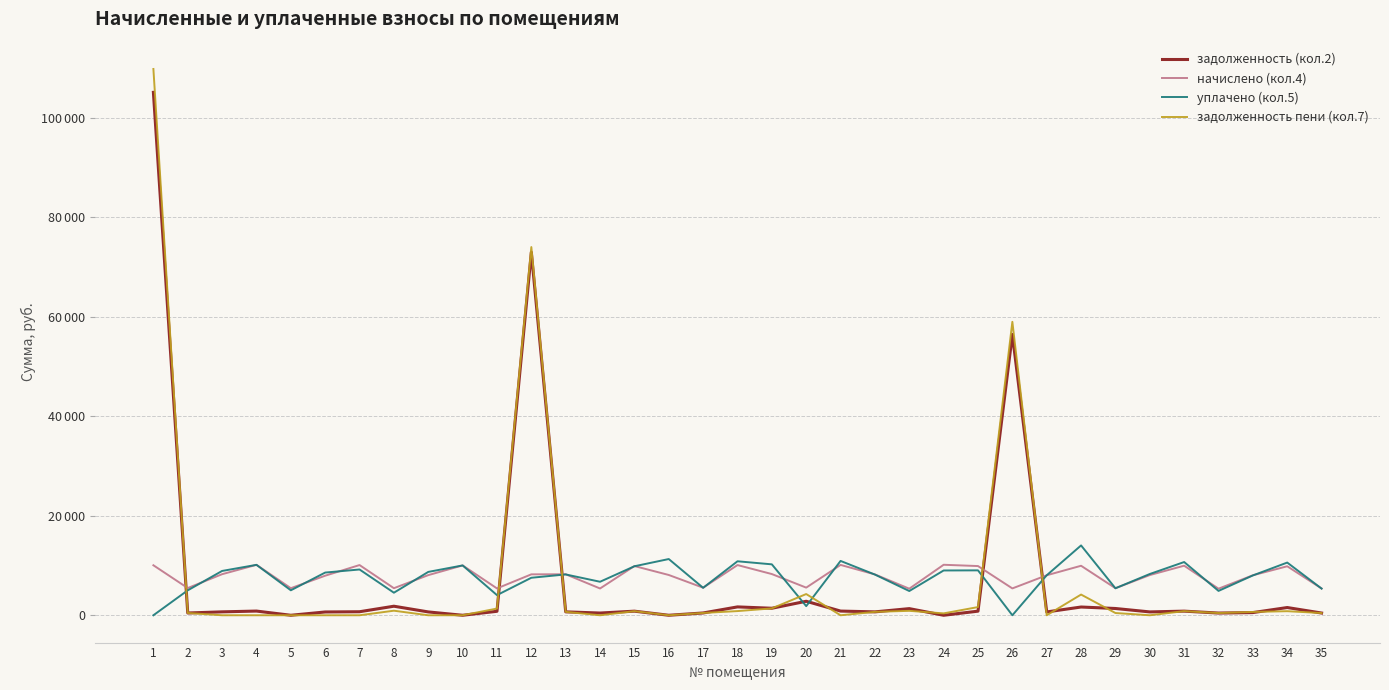

Rank the categories by начислено (кол.4) value from lowest to highest.

23, 32, 14, 35, 11, 26, 5, 8, 29, 2, 17, 20, 6, 27, 33, 9, 30, 16, 22, 12, 13, 3, 19, 34, 15, 25, 28, 31, 10, 1, 7, 18, 21, 4, 24